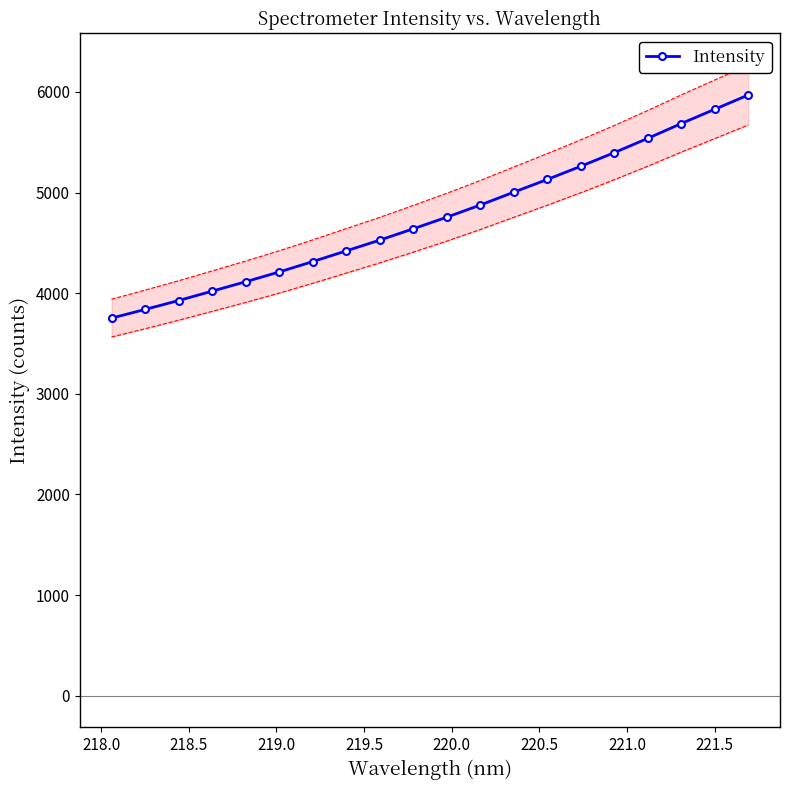

What is the greatest value displayed?

5969.2